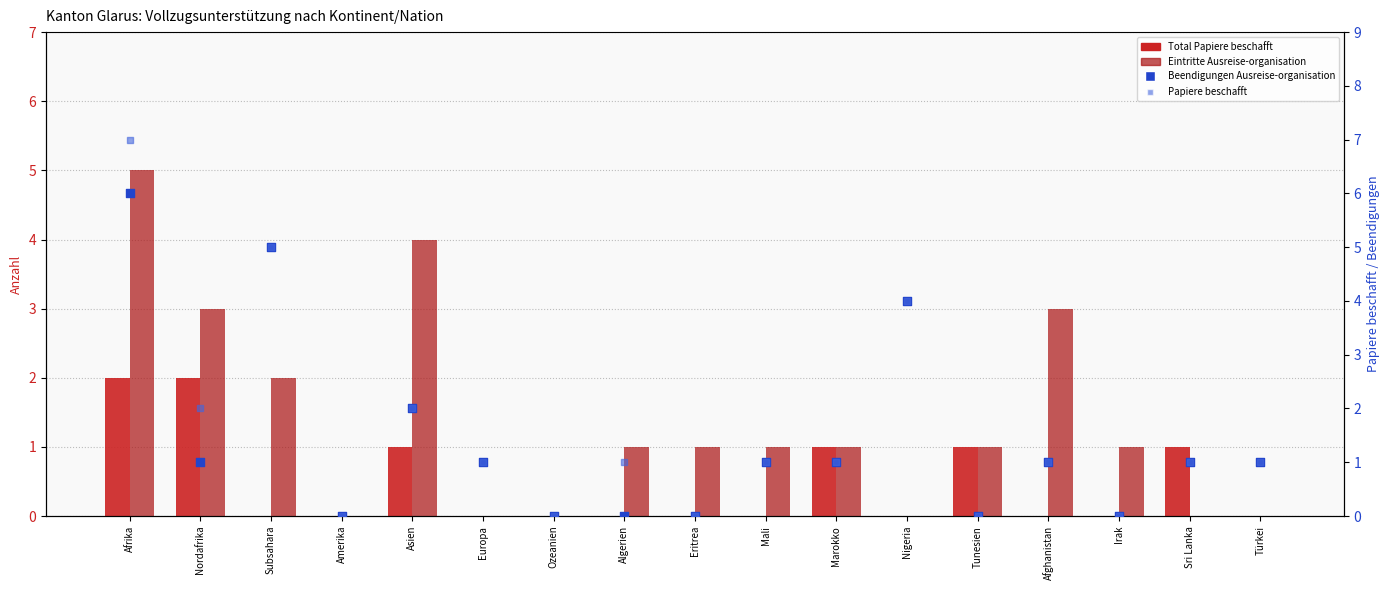

Which series reaches the minimum Y coordinate?

Total Papiere beschafft